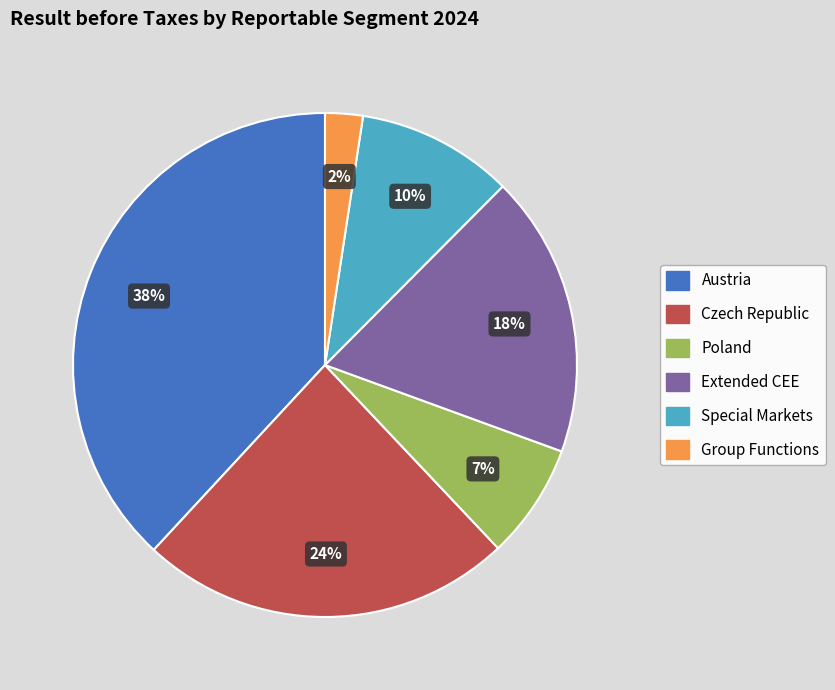

How many slices are in this pie chart?

6